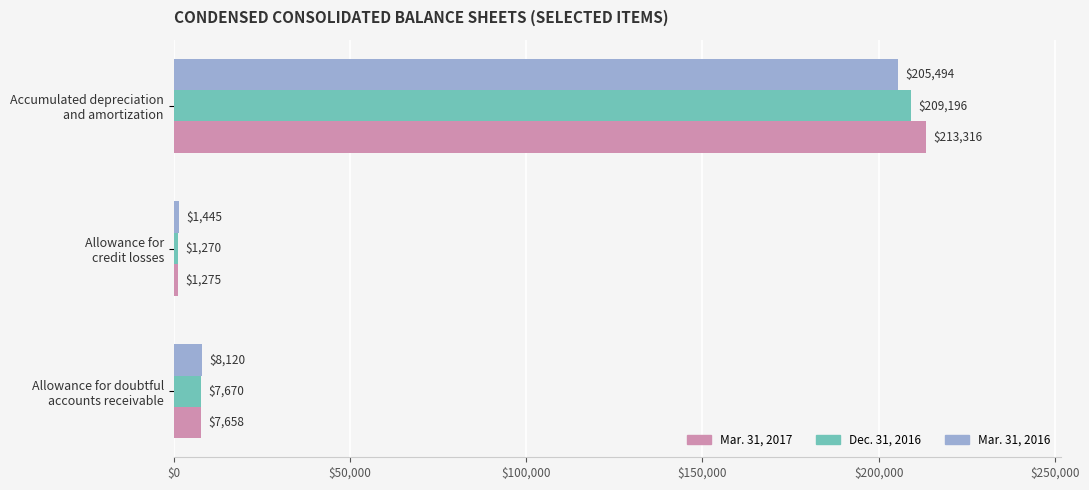

Where is Dec. 31, 2016 nearest to the value 105233?

Allowance for doubtful
accounts receivable